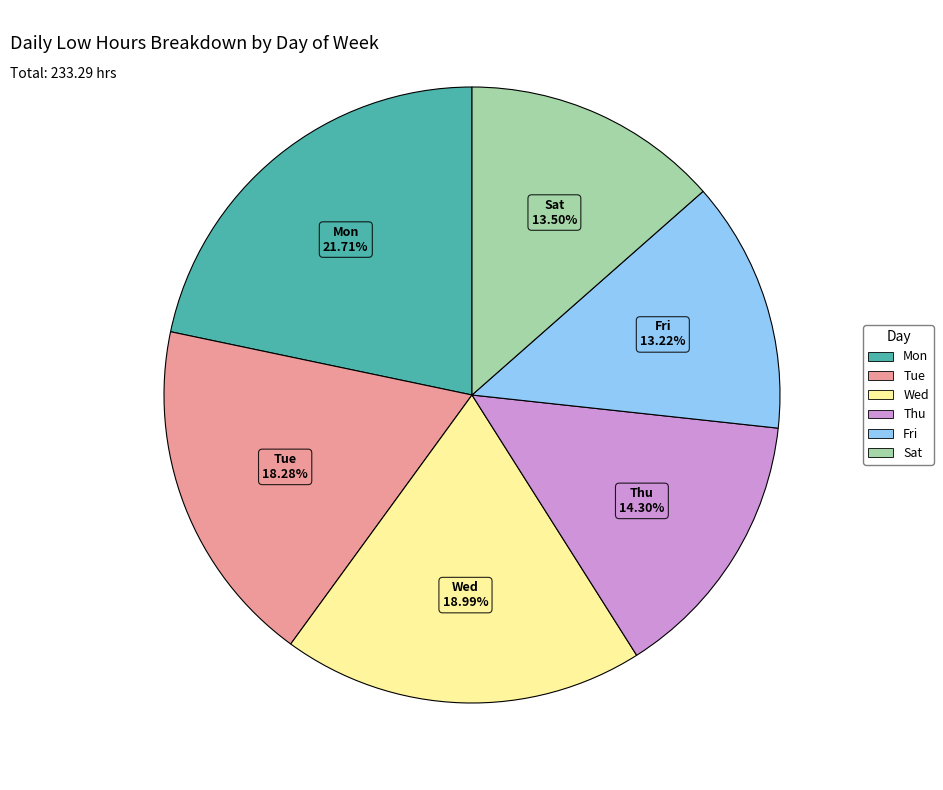

Does any single category account for the majority?

No